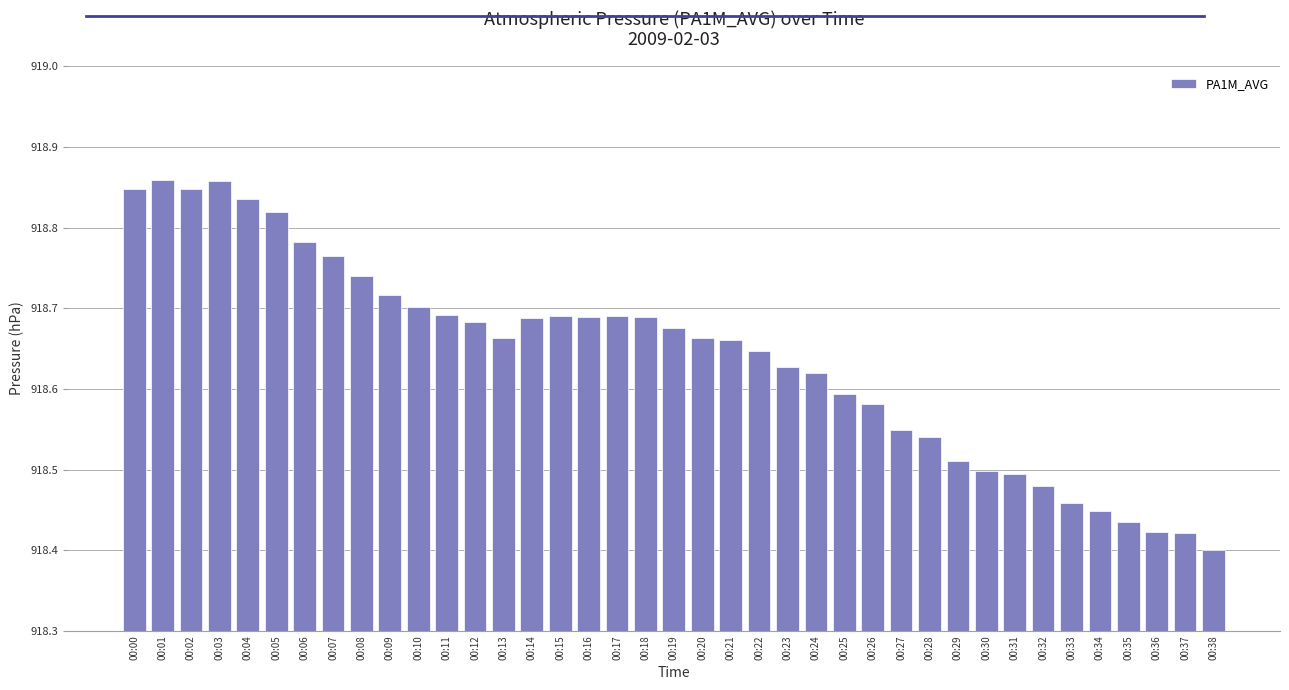

The value at 00:23 is 918.6. True or false?

True